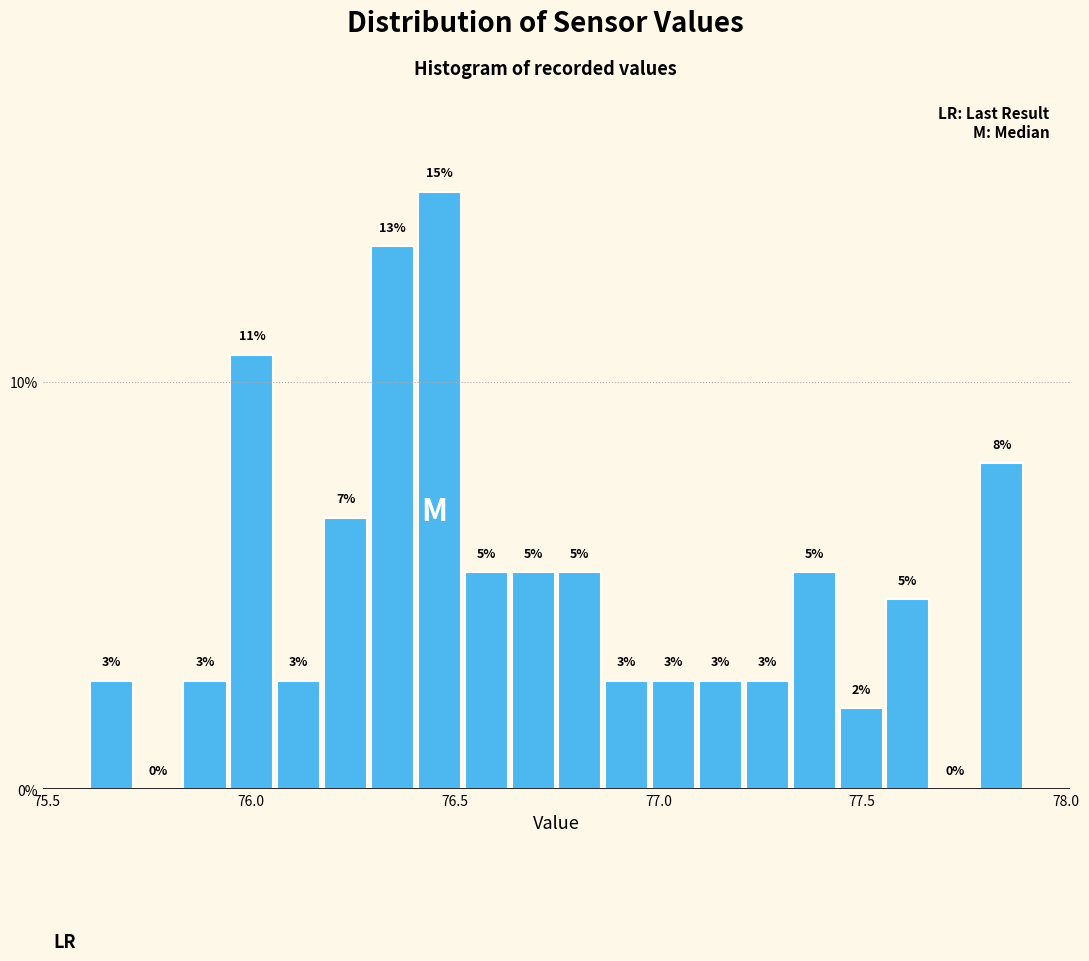

Around what value on the x-axis is the tallest bar? Give the approximate position of its centre, as read against the axis.

76.45